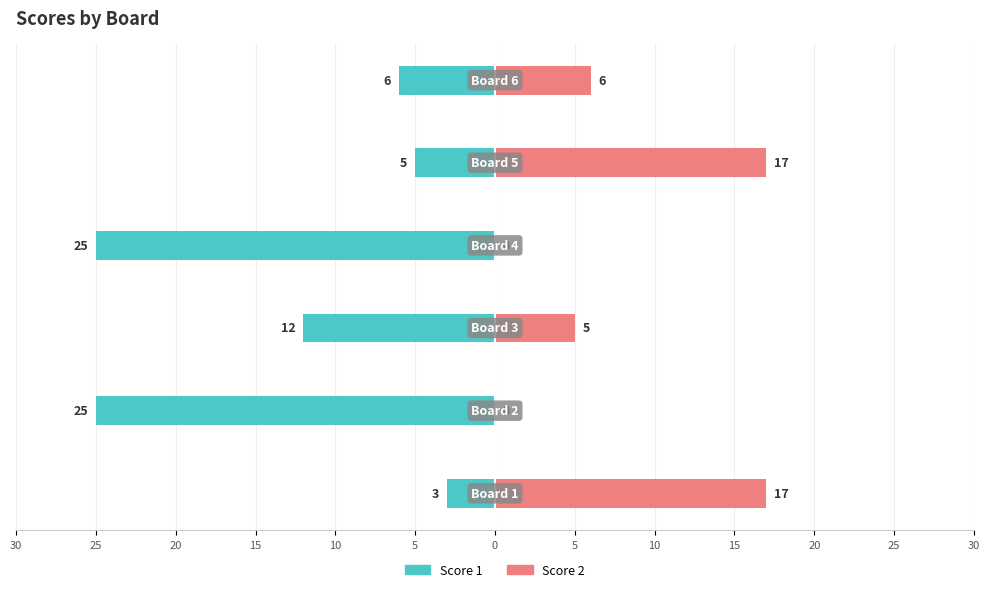

How many data points in Score 1 are above -6?

2